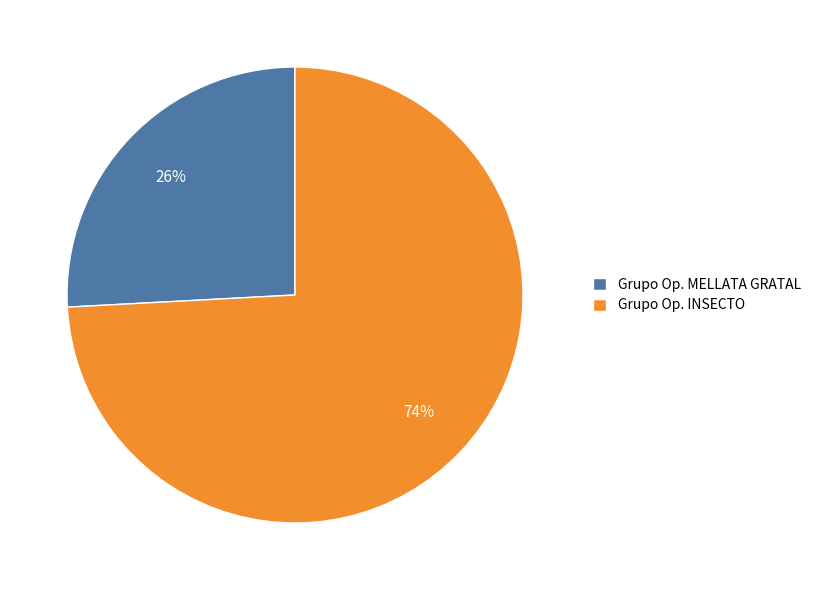

Between Grupo Op. MELLATA GRATAL and Grupo Op. INSECTO, which is larger?

Grupo Op. INSECTO